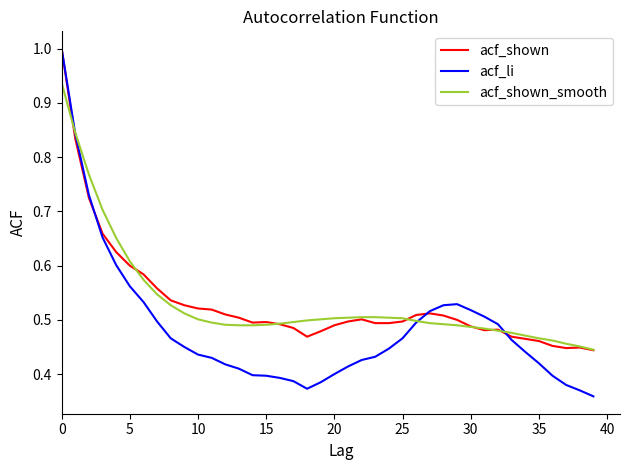

How many lines are shown in the chart?

3